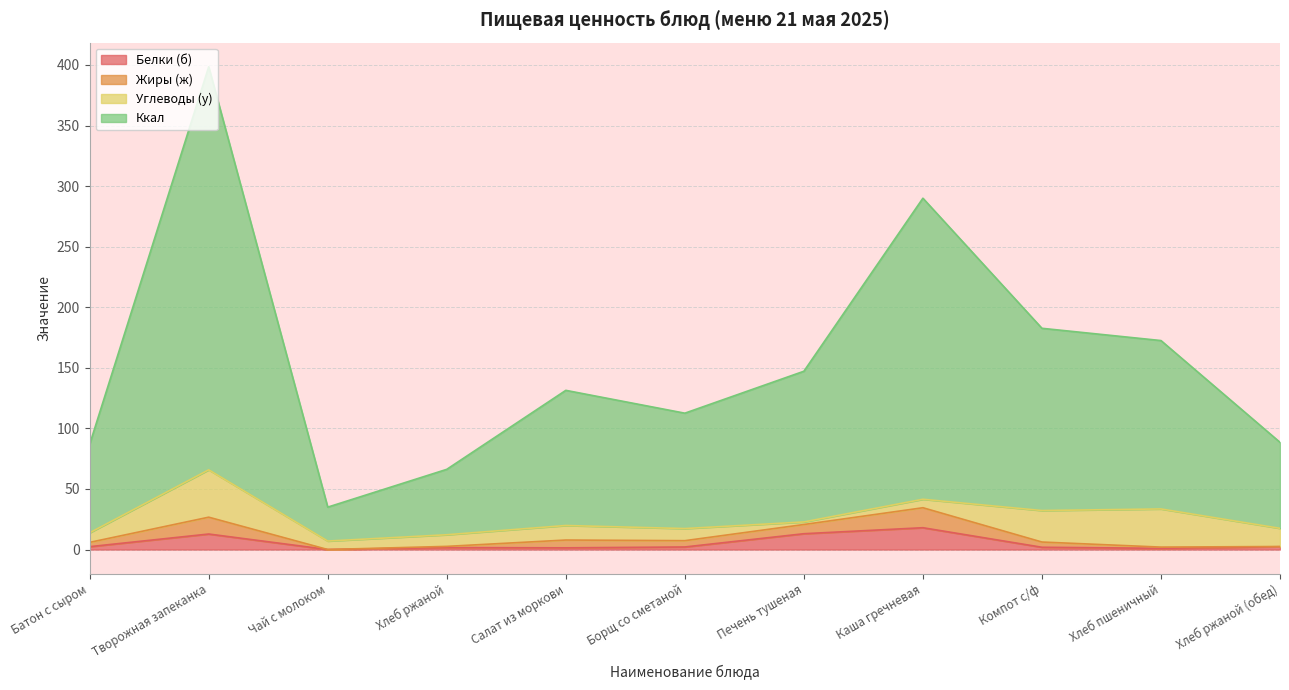

At which label does Белки (б) reach its peak?

Каша гречневая